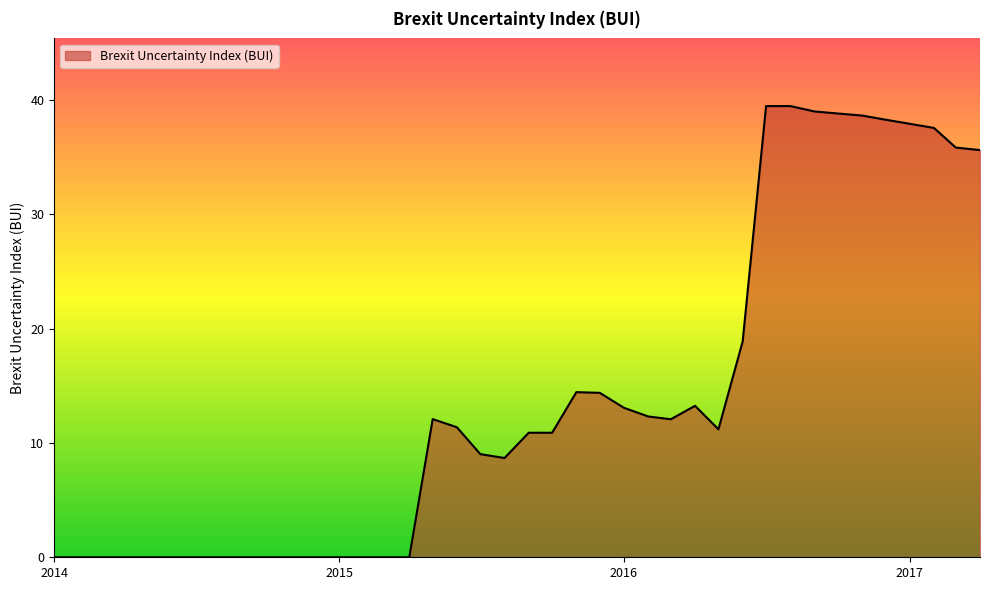

What is the maximum value shown in the chart?

39.5